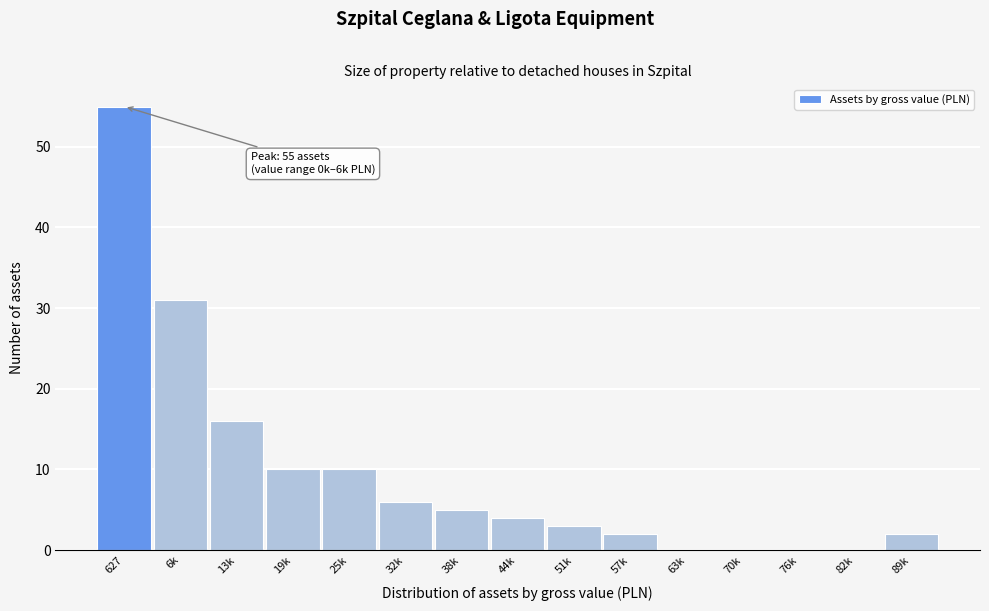

Reading left to right, what are all the values shown in this chart?

627=55	6k=31	13k=16	19k=10	25k=10	32k=6	38k=5	44k=4	51k=3	57k=2	63k=0	70k=0	76k=0	82k=0	89k=2